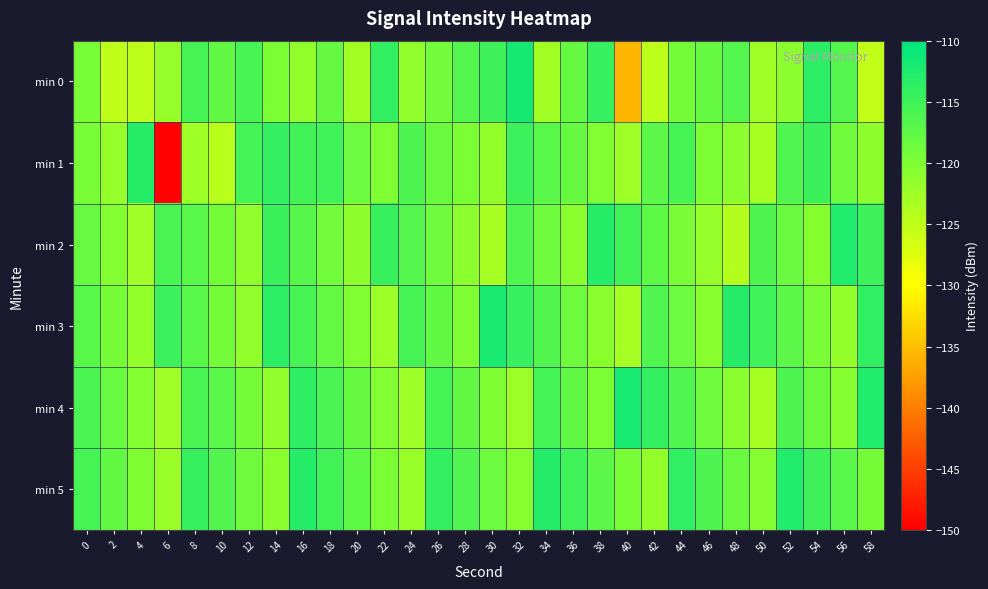

Which series has the largest range (max minus min)?

min 1